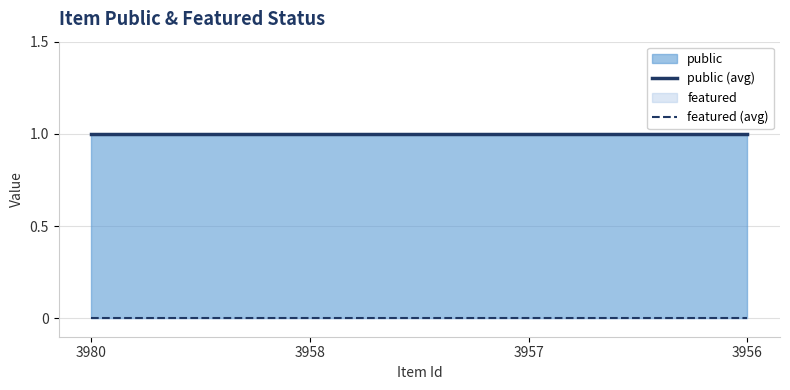

True or false: featured (avg) and public (avg) cross at least once.

False